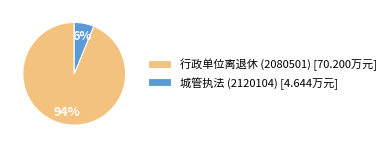

Rank the categories by value from lowest to highest.

城管执法 (2120104), 行政单位离退休 (2080501)